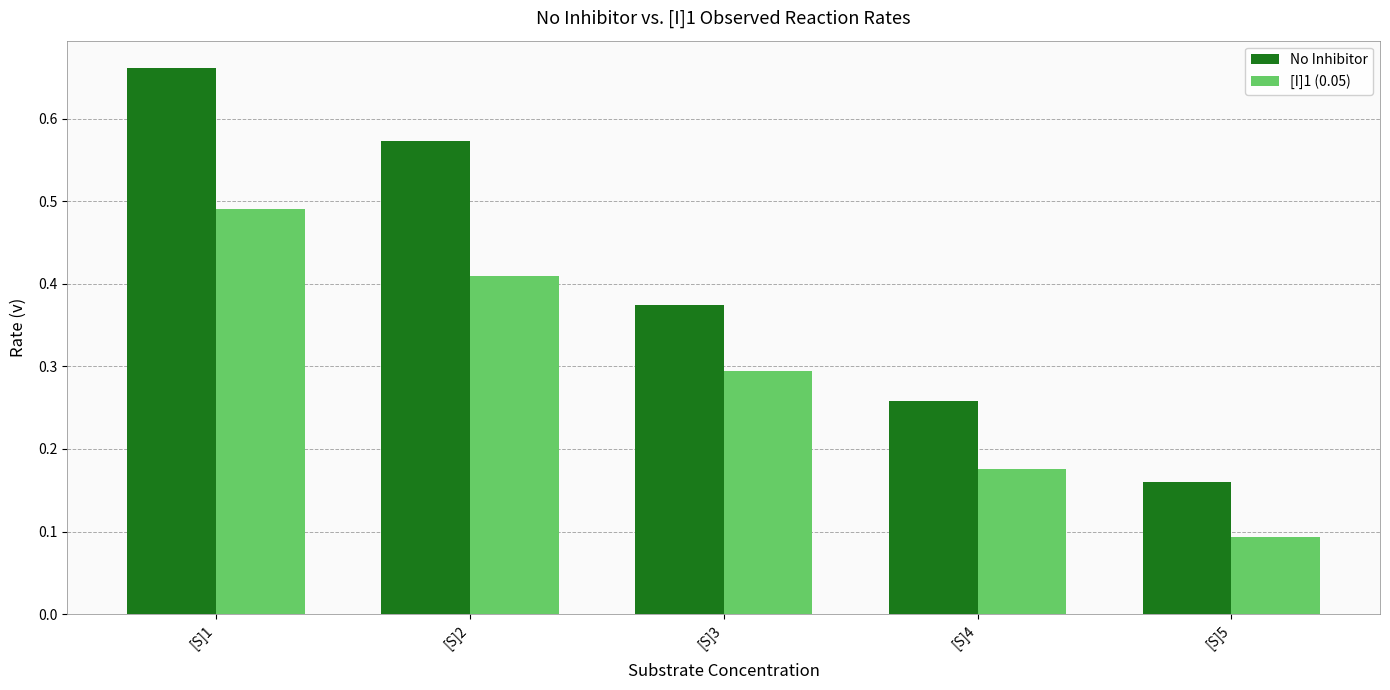

What is the total value across all series at [S]5?

0.3